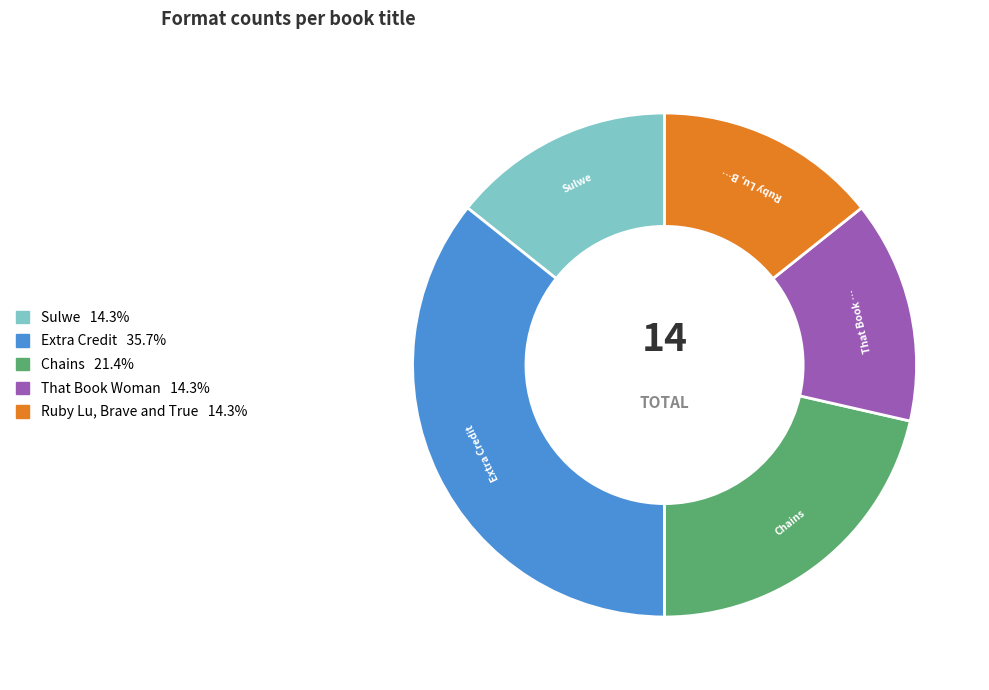

Which has a higher value, Extra Credit or Ruby Lu, Brave and True?

Extra Credit